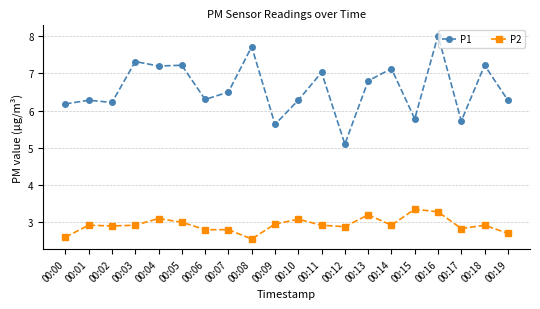

How many distinct data groups are displayed?

2